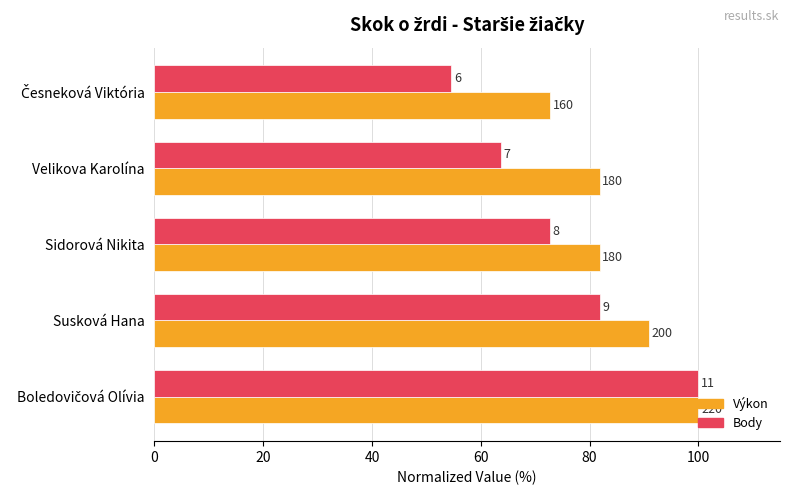

Rank the series by their maximum value, from lowest to highest.

Výkon, Body